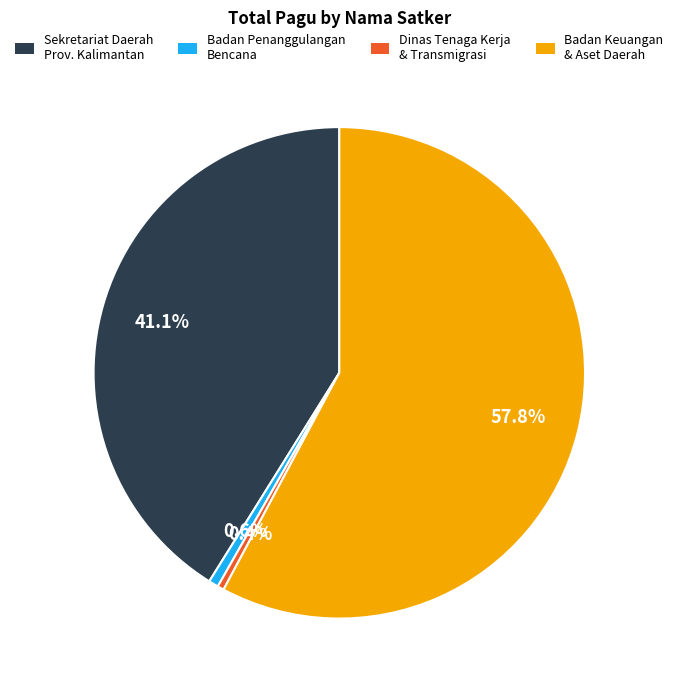

Which category accounts for the majority?

Badan Keuangan & Aset Daerah